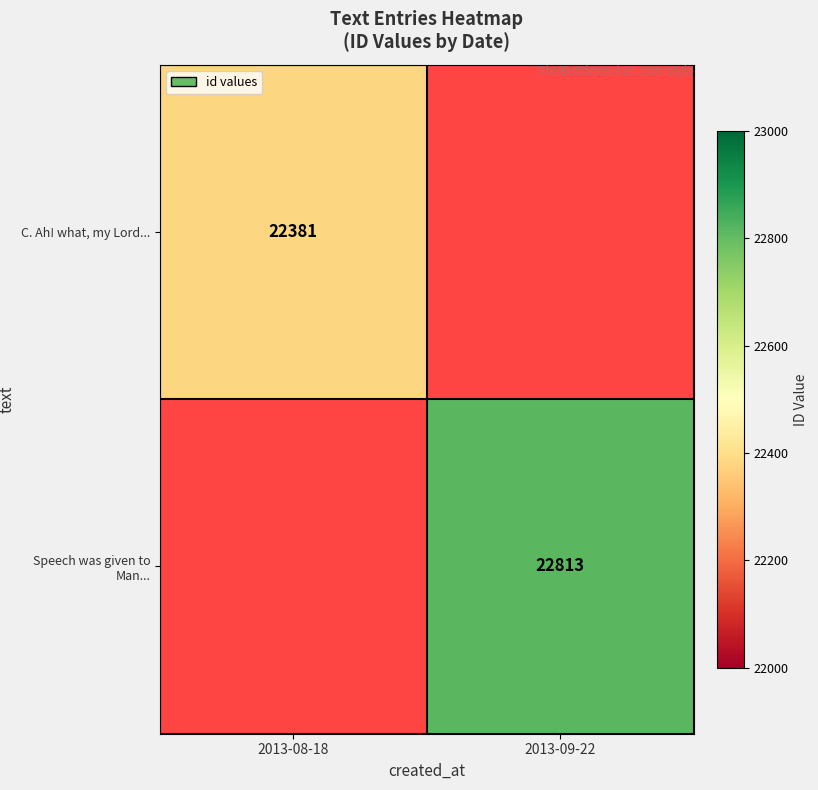

Is it true that Speech was given to Man... equals 37775 at 2013-09-22?

False